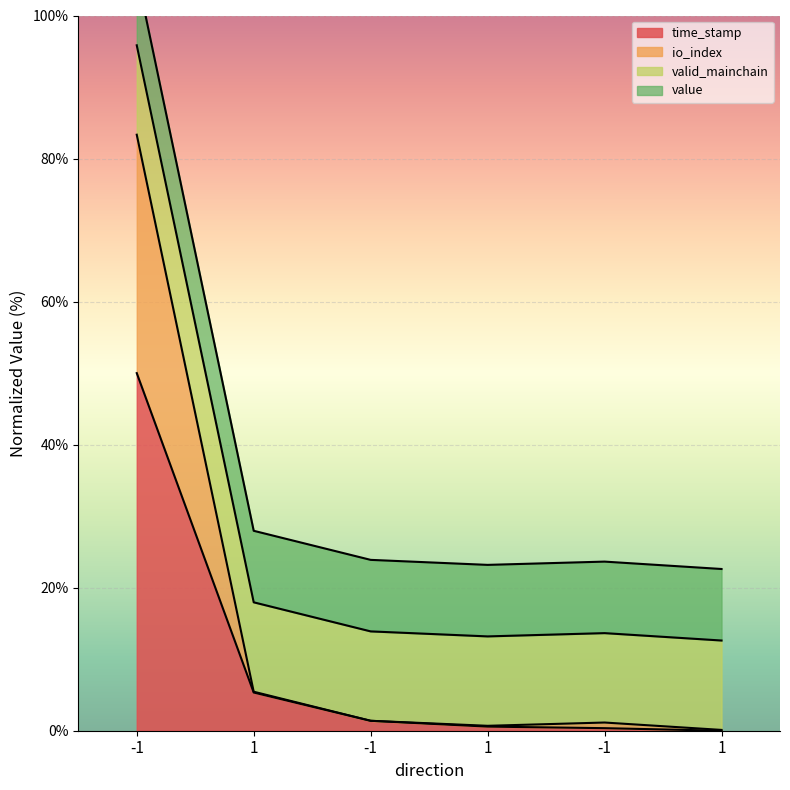

What is the sum of all io_index values?

92.1